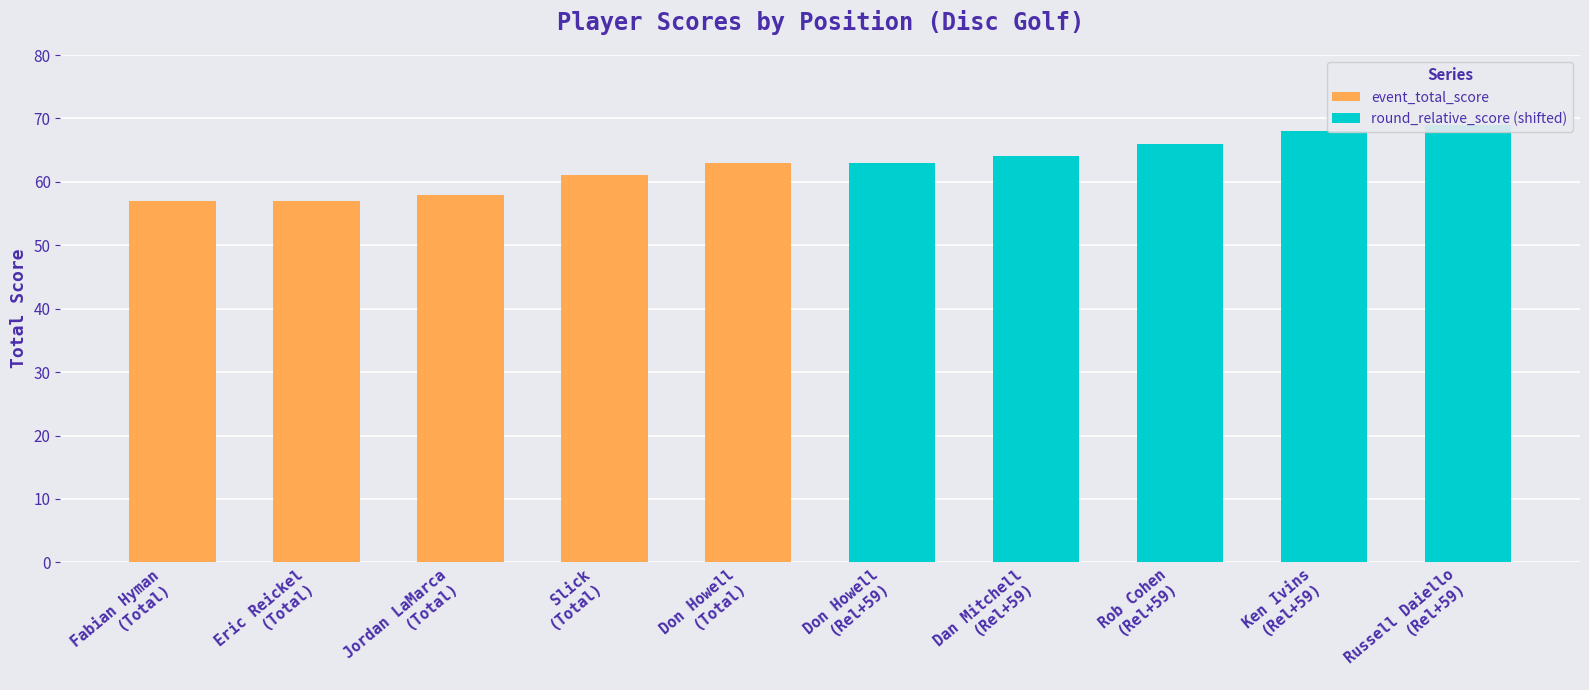

Count the round_relative_score (shifted) values in the range 64 to 68.

3